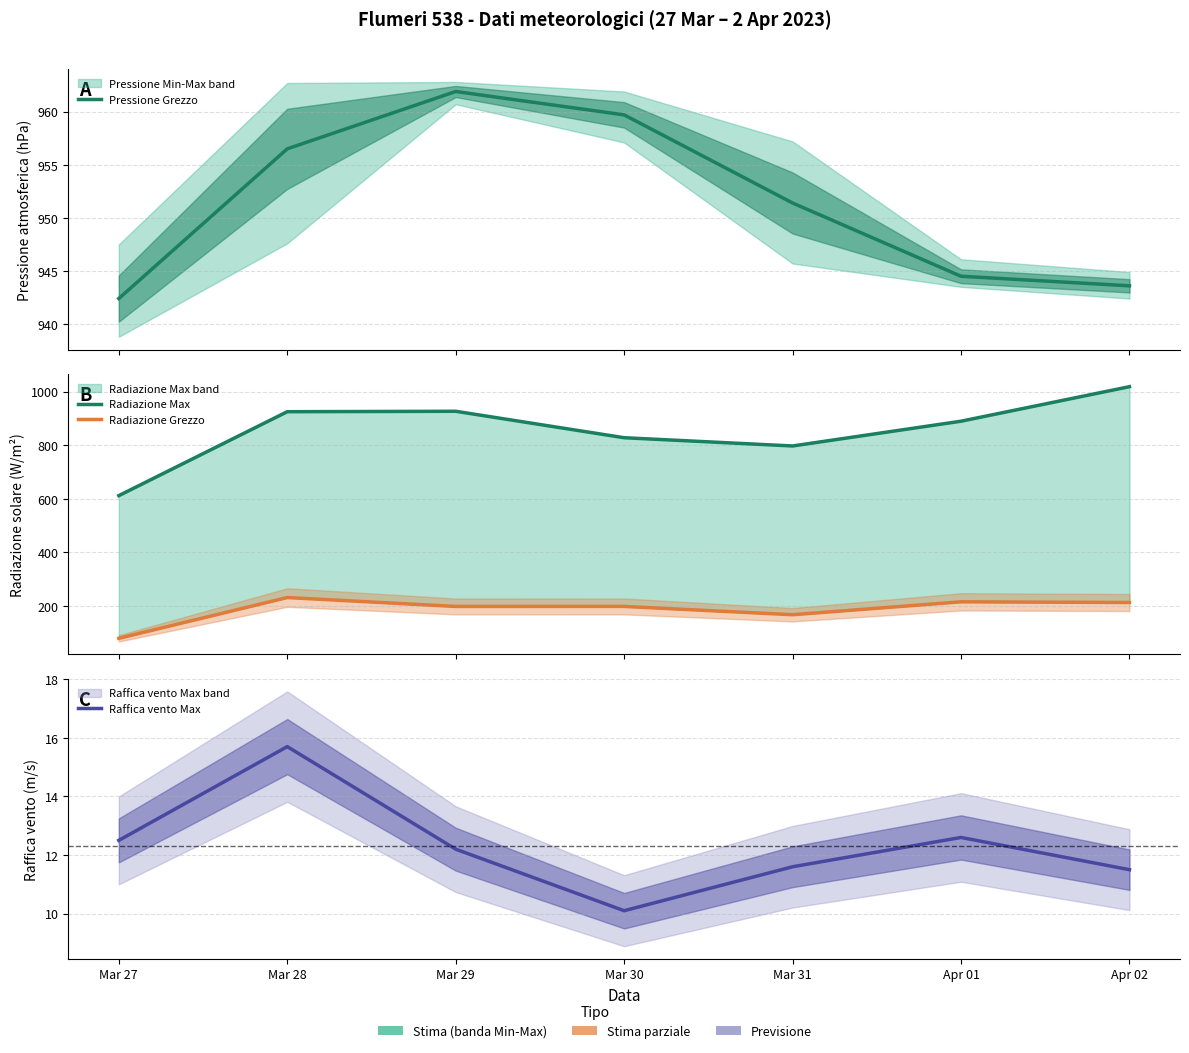

What is the greatest value displayed?

1018.9